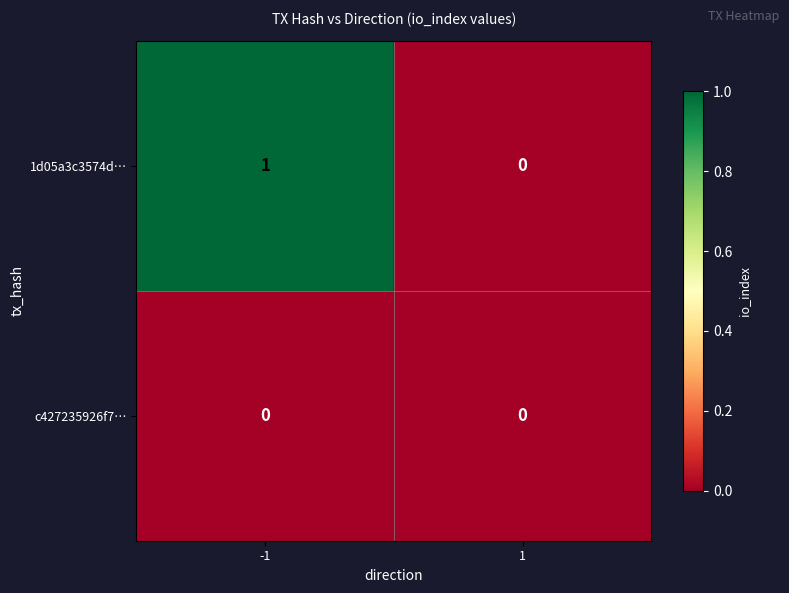

Which series has the largest total across all categories?

1d05a3c3574d…